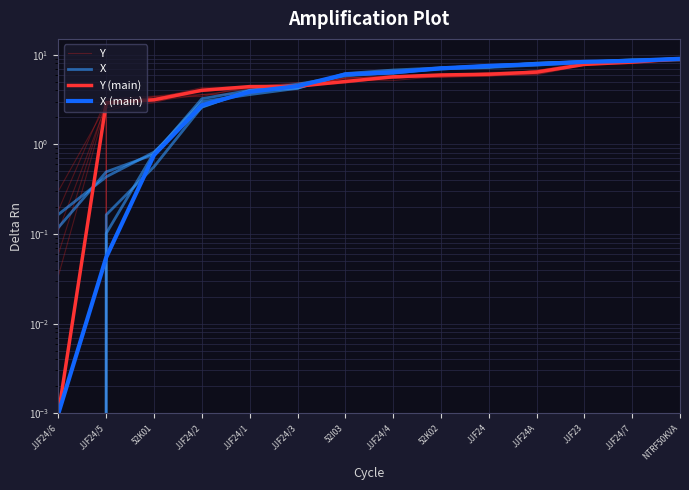

True or false: X (main) and Y cross at least once.

True